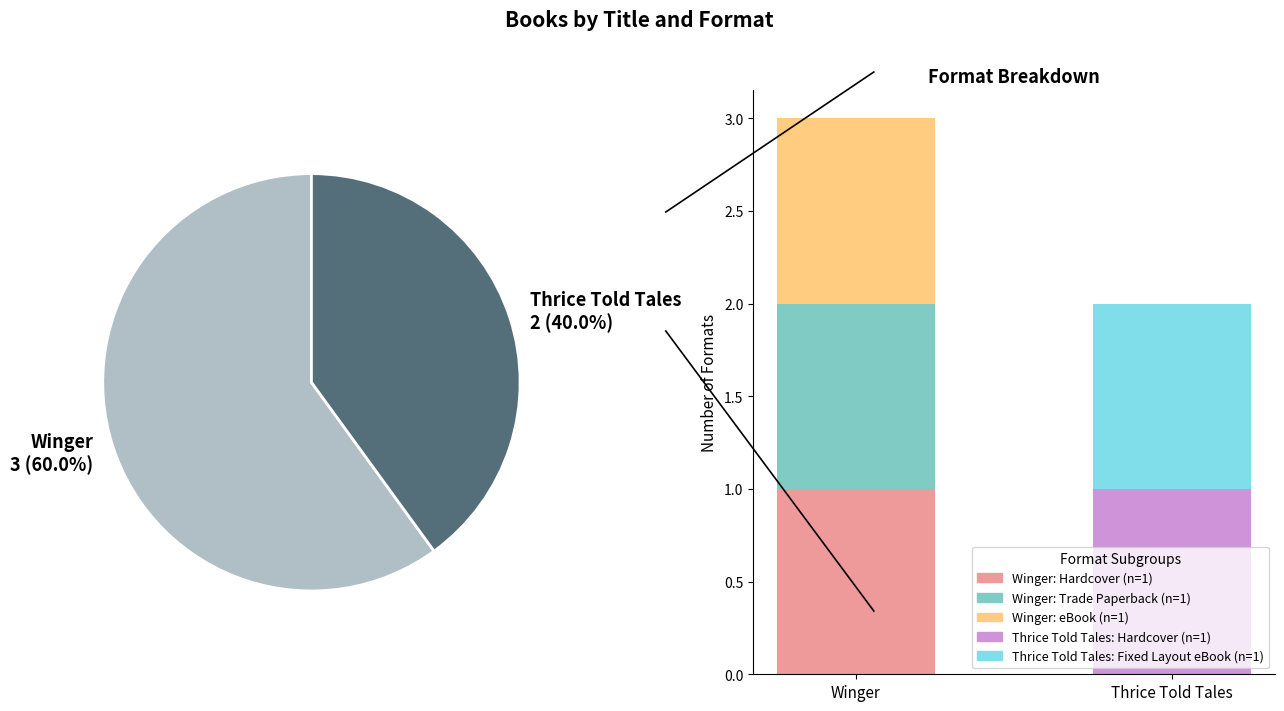

How many segments does this pie chart have?

2